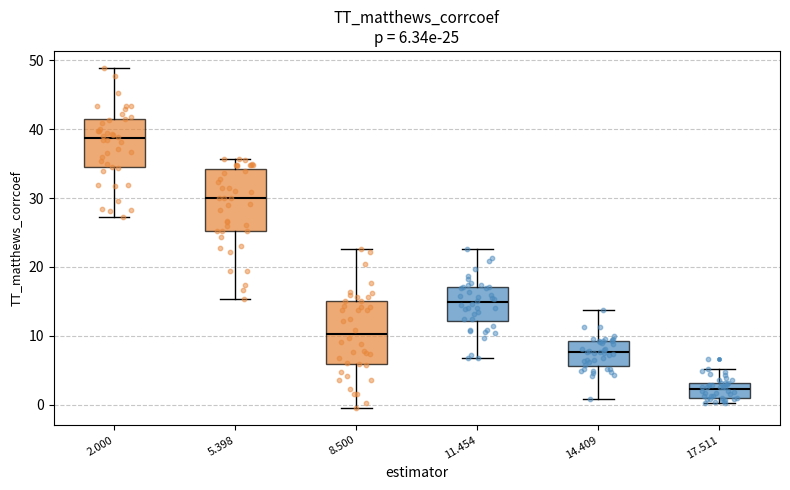

Which box's median line is the lowest?

17.511